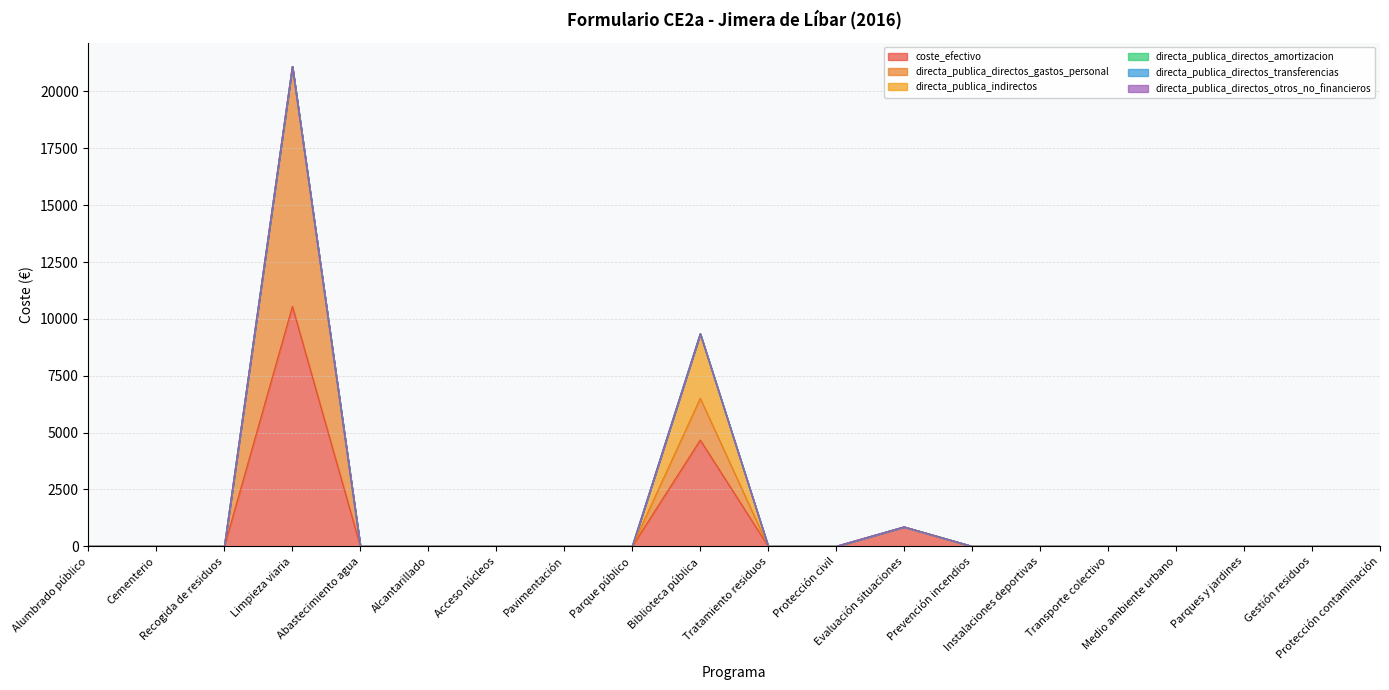

Which series has the largest range (max minus min)?

coste_efectivo